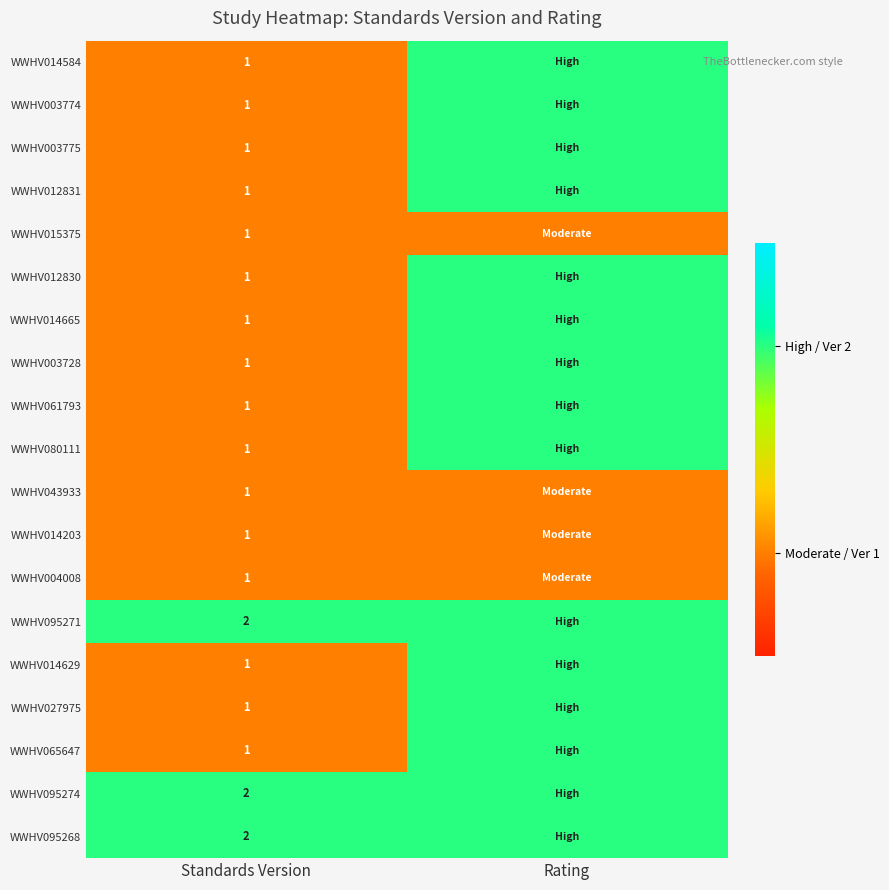

The WWHV080111 series shows 1 at Standards Version. True or false?

True